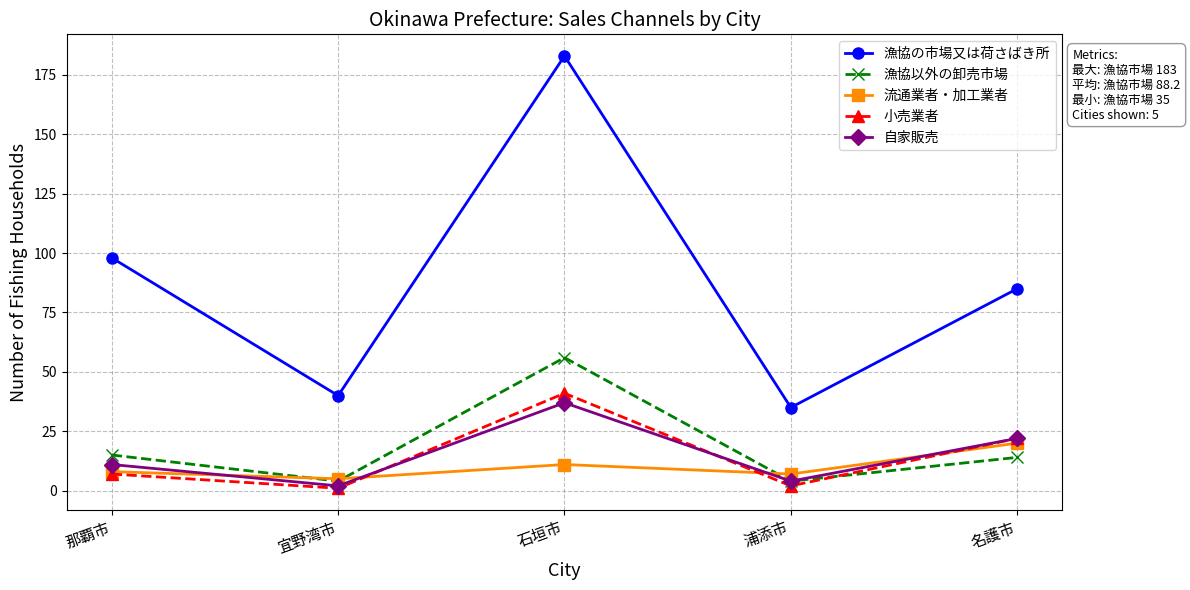

Reading left to right, what are all the values shown in this chart?

漁協の市場又は荷さばき所: 那覇市=98	宜野湾市=40	石垣市=183	浦添市=35	名護市=85
漁協以外の卸売市場: 那覇市=15	宜野湾市=4	石垣市=56	浦添市=4	名護市=14
流通業者・加工業者: 那覇市=8	宜野湾市=5	石垣市=11	浦添市=7	名護市=20
小売業者: 那覇市=7	宜野湾市=1	石垣市=41	浦添市=2	名護市=22
自家販売: 那覇市=11	宜野湾市=2	石垣市=37	浦添市=4	名護市=22